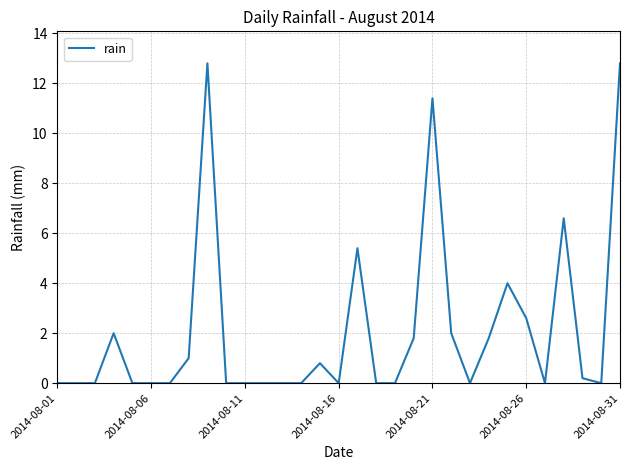

What is the greatest value displayed?

12.8